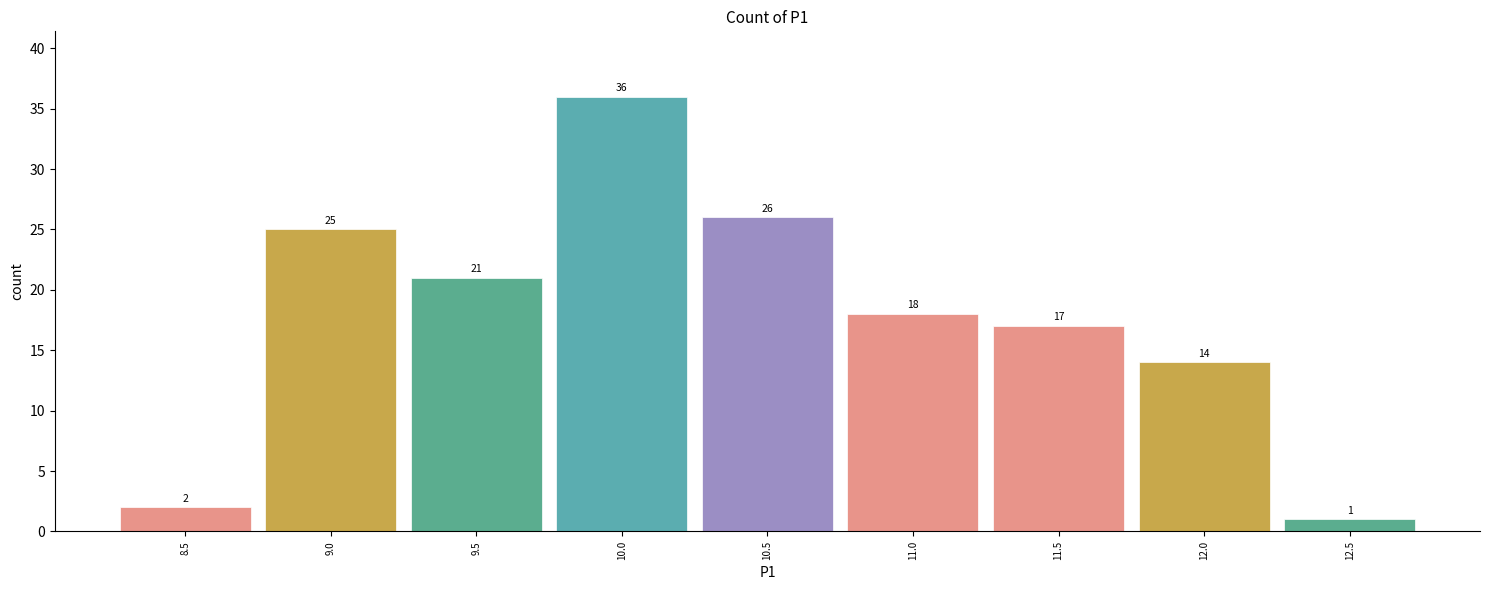

Reading left to right, what are all the values shown in this chart?

2	25	21	36	26	18	17	14	1